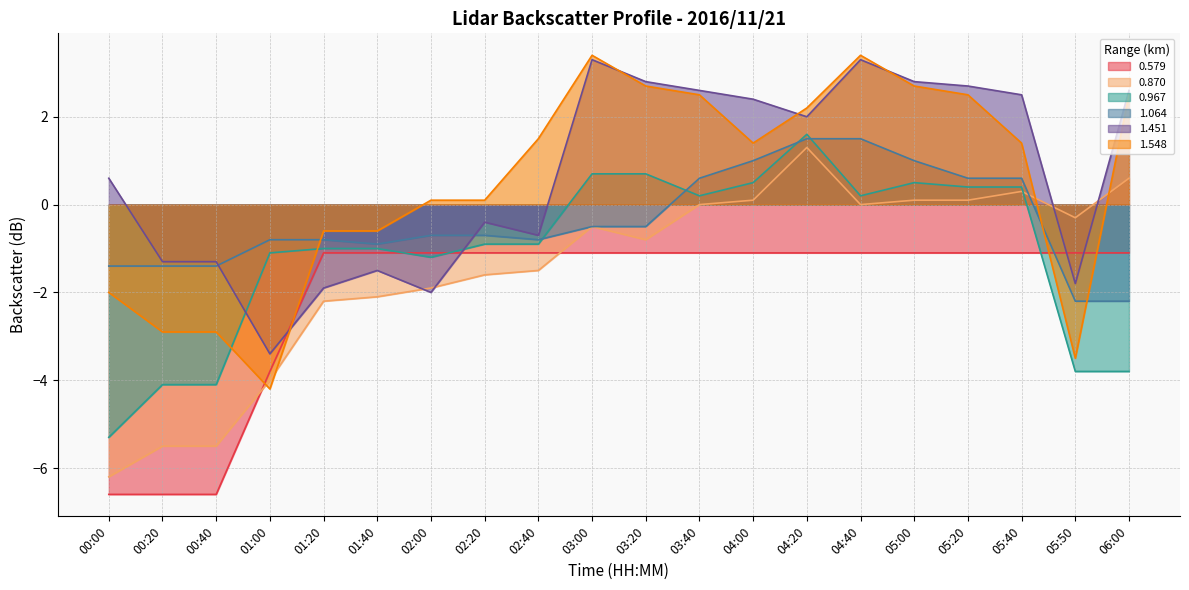

At 03:00, list the series in order from largest to smallest.

1.548, 1.451, 0.967, 0.870, 1.064, 0.579